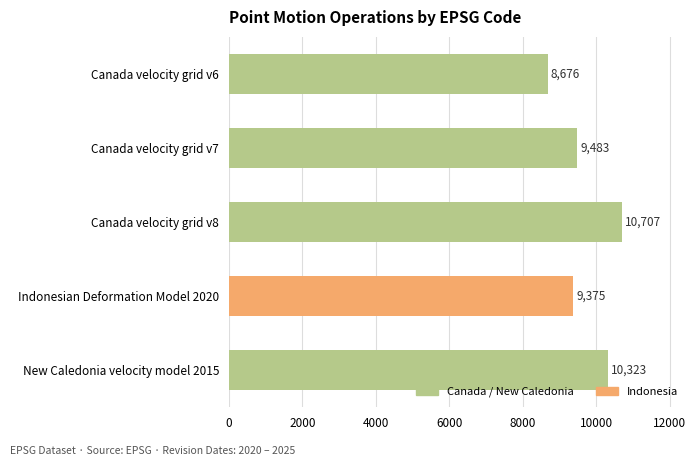

List the labels in order of value, smallest first.

Canada velocity grid v6, Indonesian Deformation Model 2020, Canada velocity grid v7, New Caledonia velocity model 2015, Canada velocity grid v8